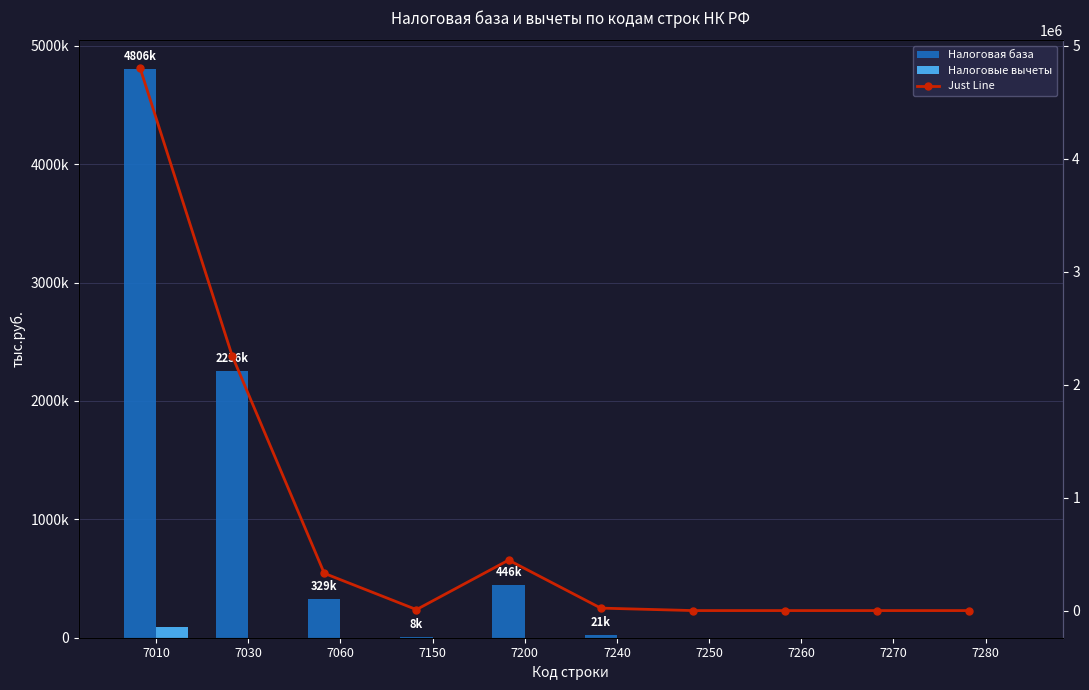

At 7200, list the series in order from smallest to largest.

Налоговые вычеты, Налоговая база, Just Line